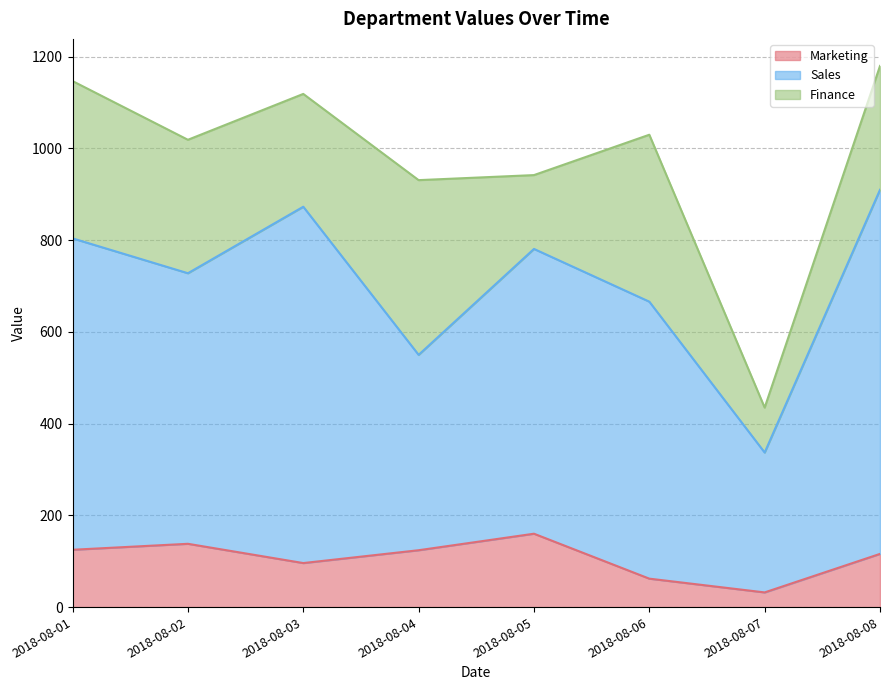

Reading left to right, extract all data points from this chart.

Marketing: 125	138	96	124	160	62	32	116
Sales: 679	590	777	426	621	604	305	794
Finance: 343	291	246	381	161	364	98	270